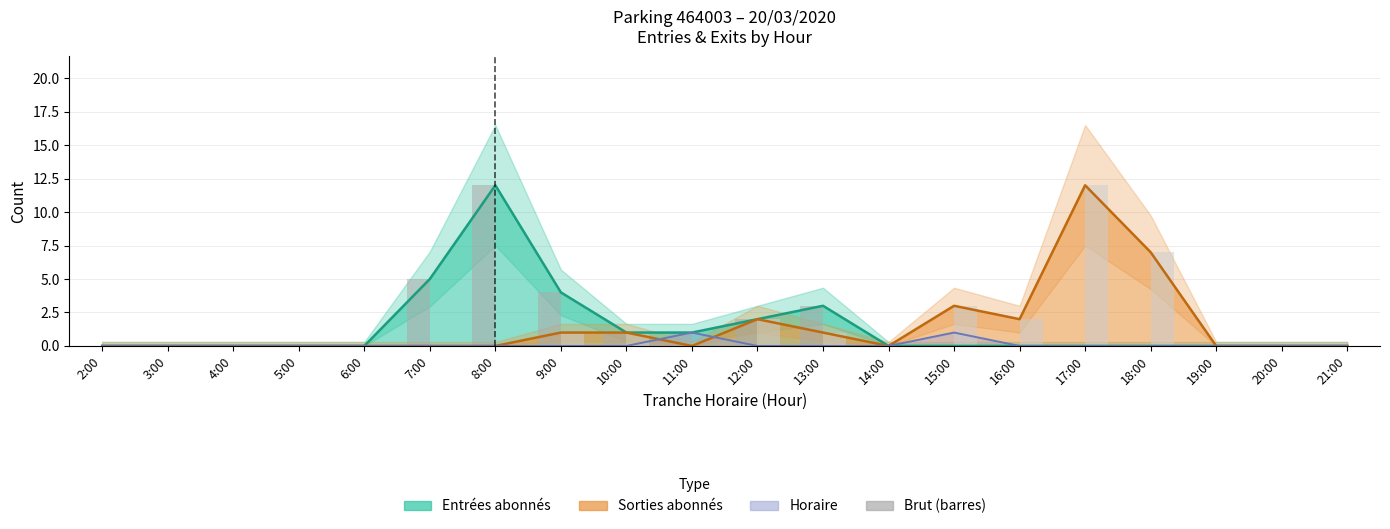

How many values in the Sorties brutes series exceed 0?

8